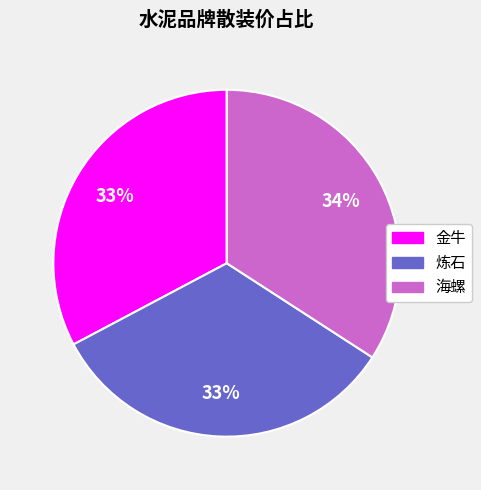

To the nearest percent, what is the difference between the largest and smallest slice percentages?

1%